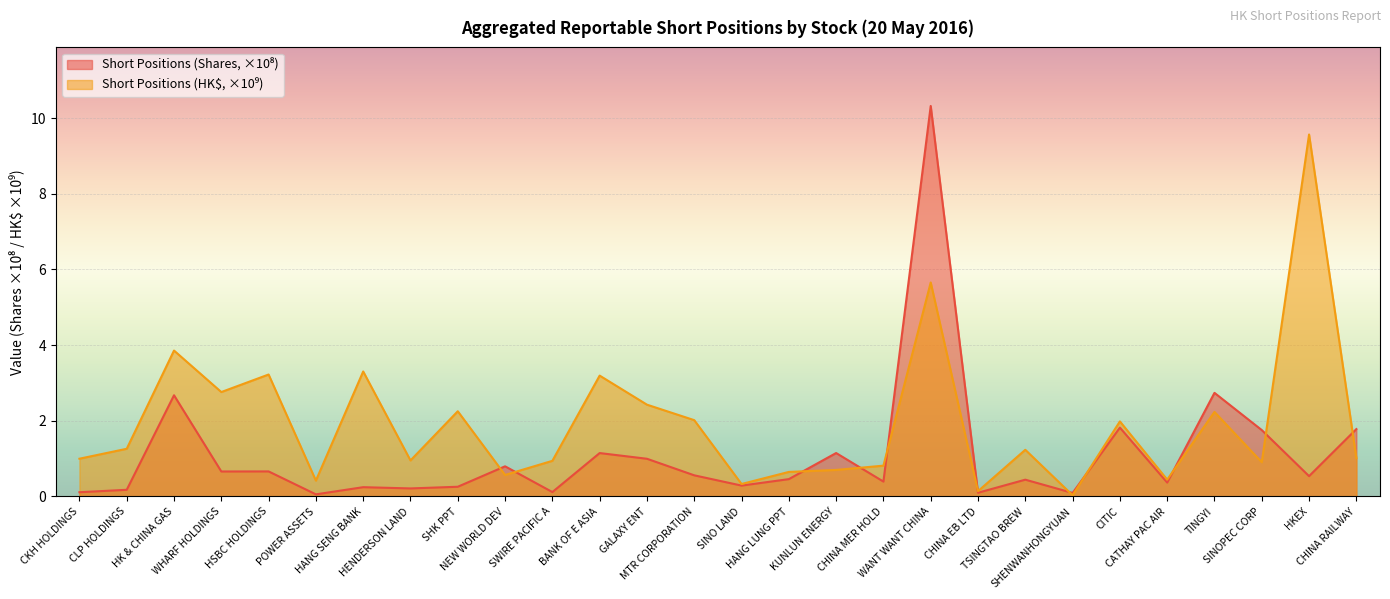

What is the average value of the Short Positions (Shares, billions) series?

1.1